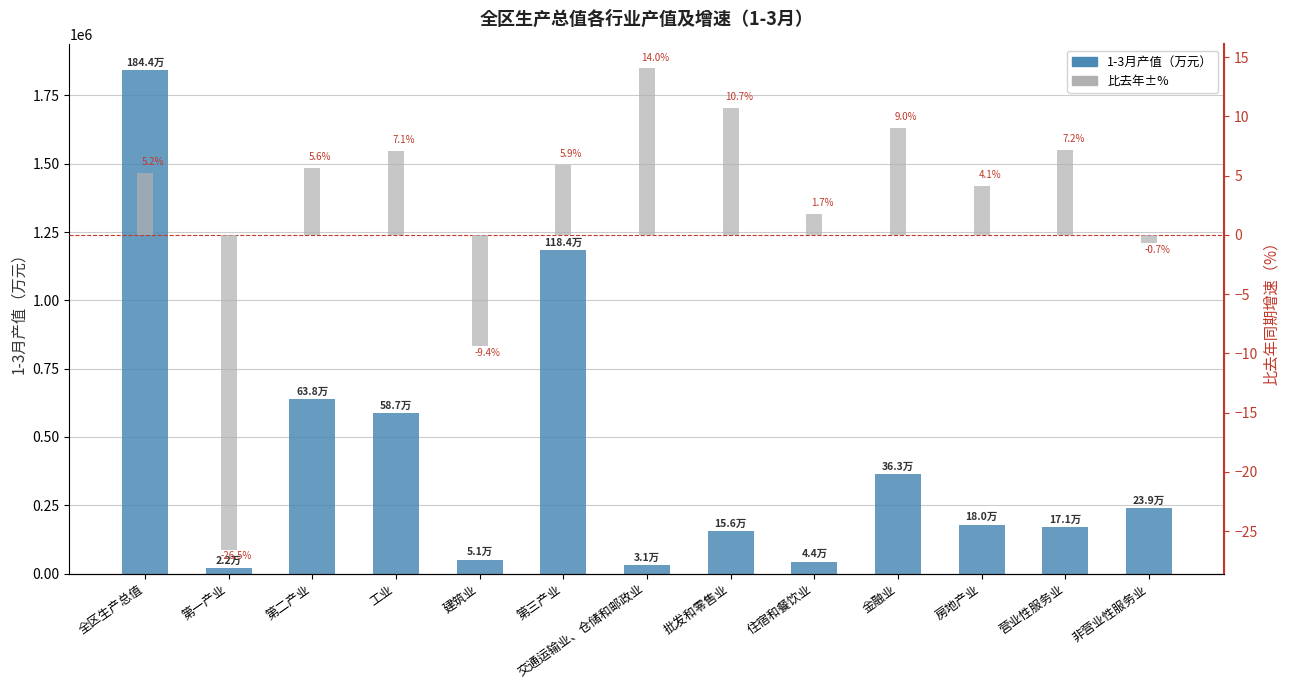

What is the sum of all 比去年±% values?

34.0